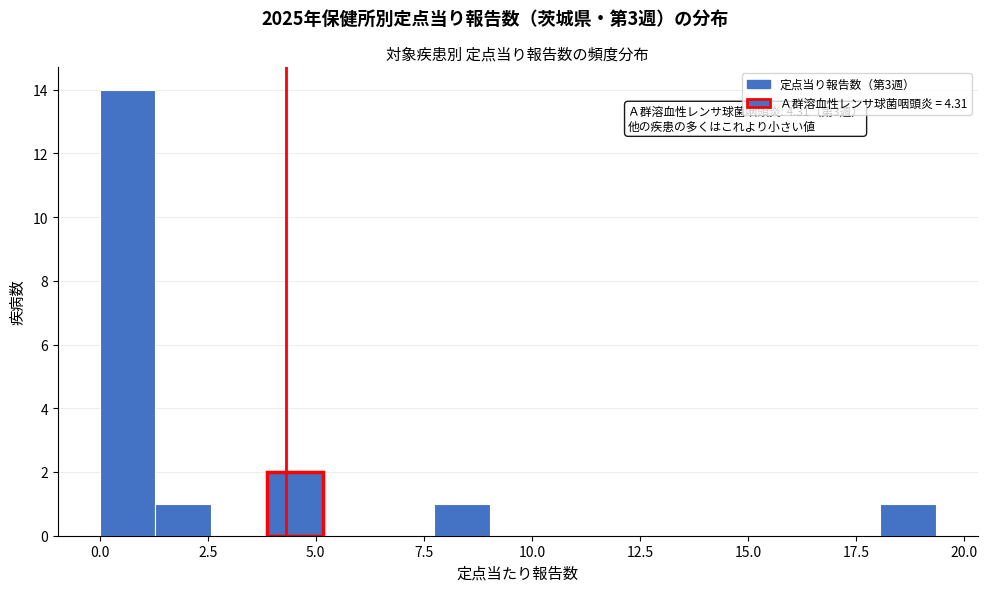

Read against the x-axis, roughly where is the centre of the tallest bar?

0.5